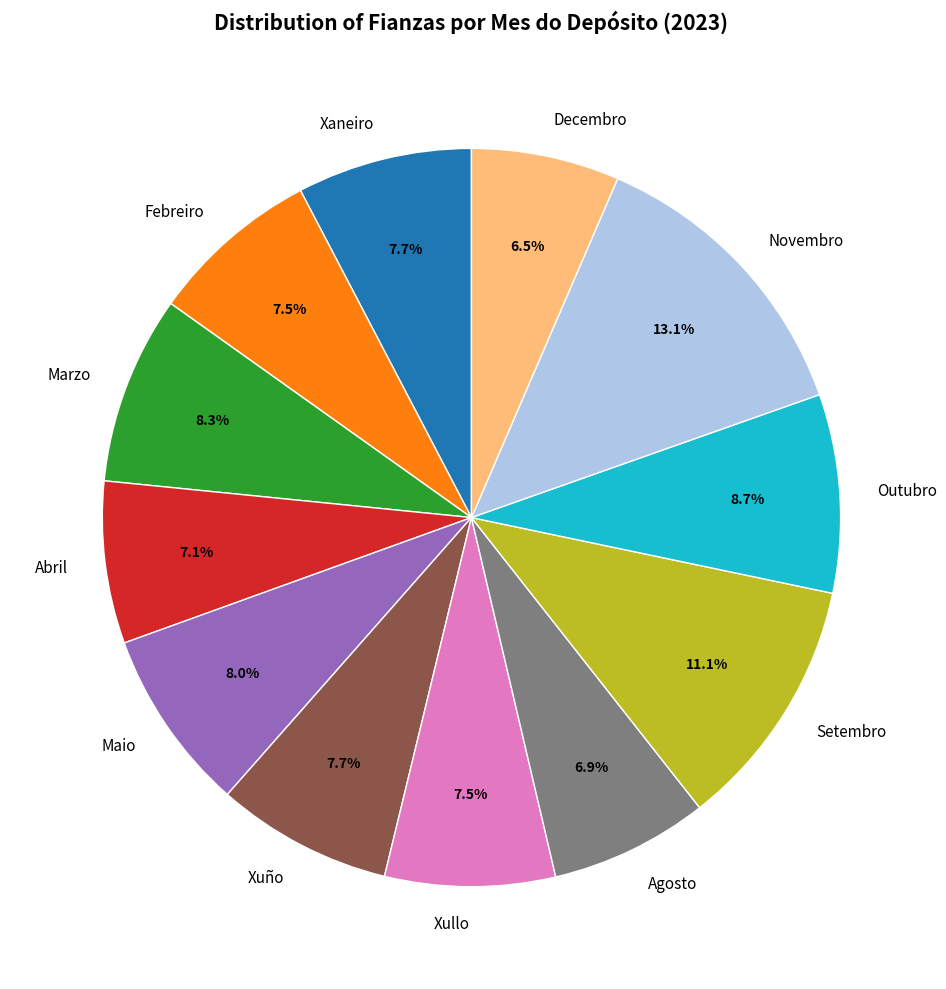

How many slices are in this pie chart?

12